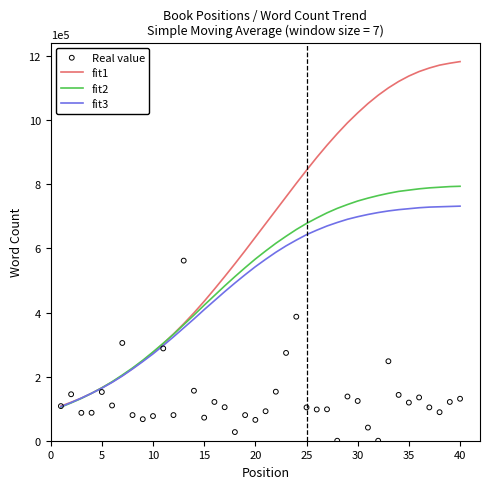

At how many categories does at least one series exceed 243072?

33